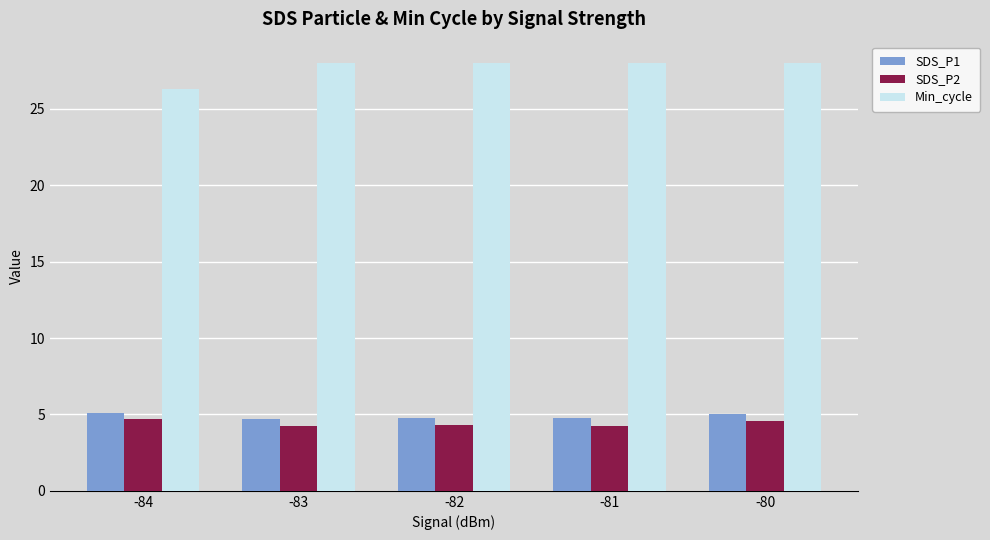

What is the lowest value of the SDS_P1 series?

4.7